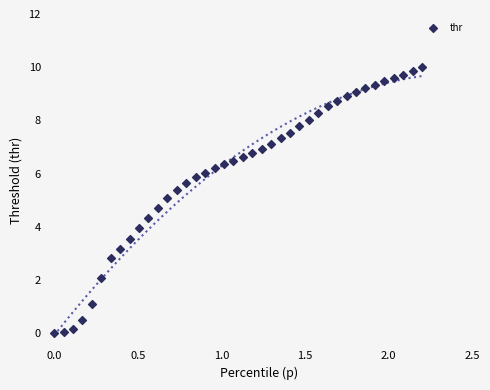

What is the range of Y values (max minus min)?

10.0